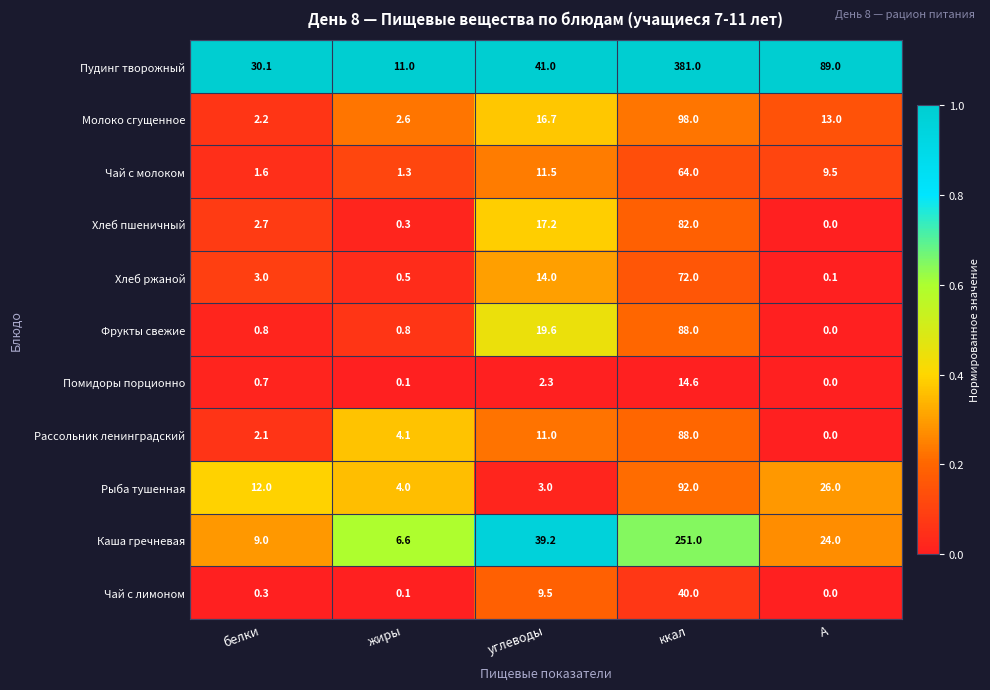

Which label corresponds to the smallest value in the chart?

А